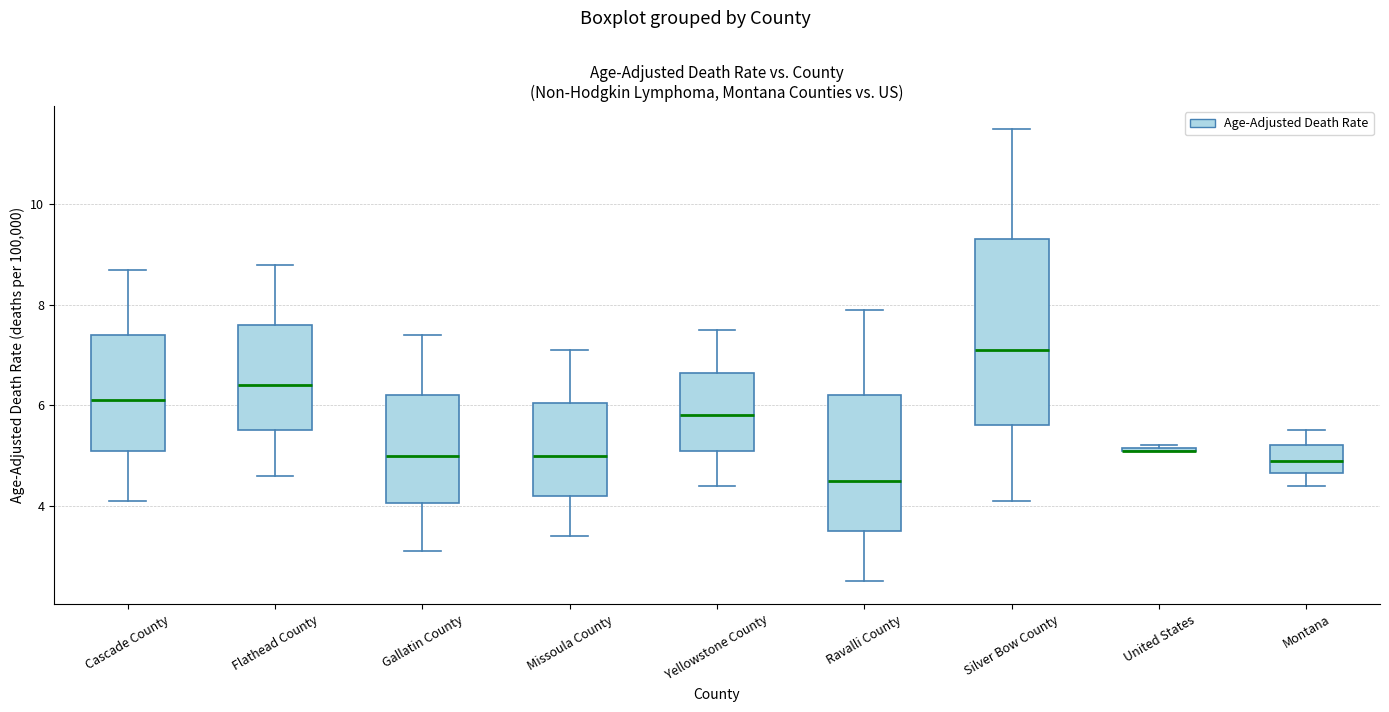

Which box is the tallest, from its lower edge to its upper edge?

Silver Bow County